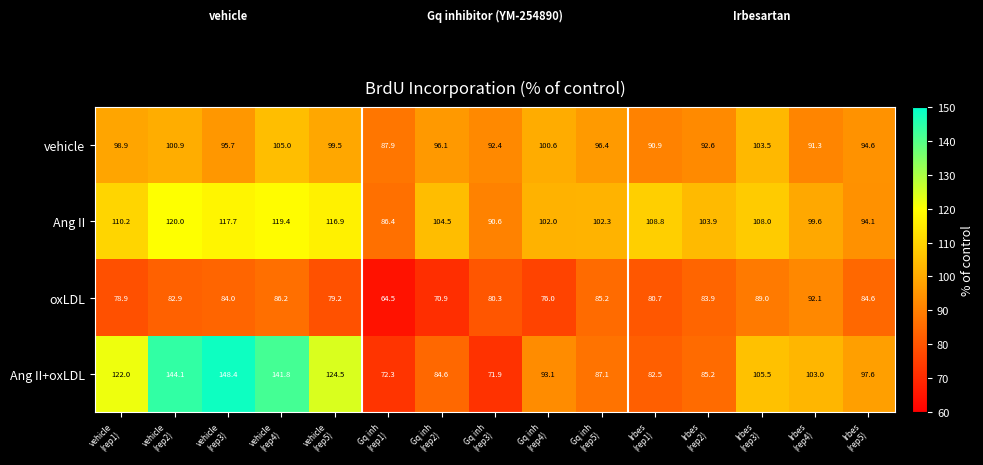

Rank the series by their maximum value, from highest to lowest.

Ang II+oxLDL, Ang II, vehicle, oxLDL